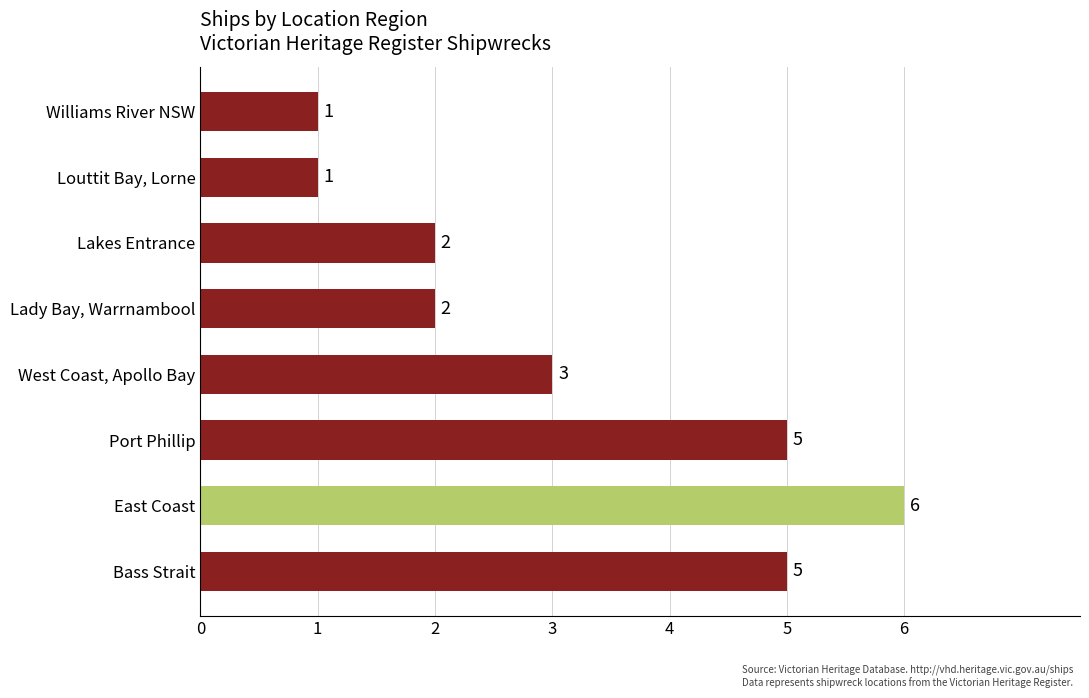

Does the chart contain any negative values?

No